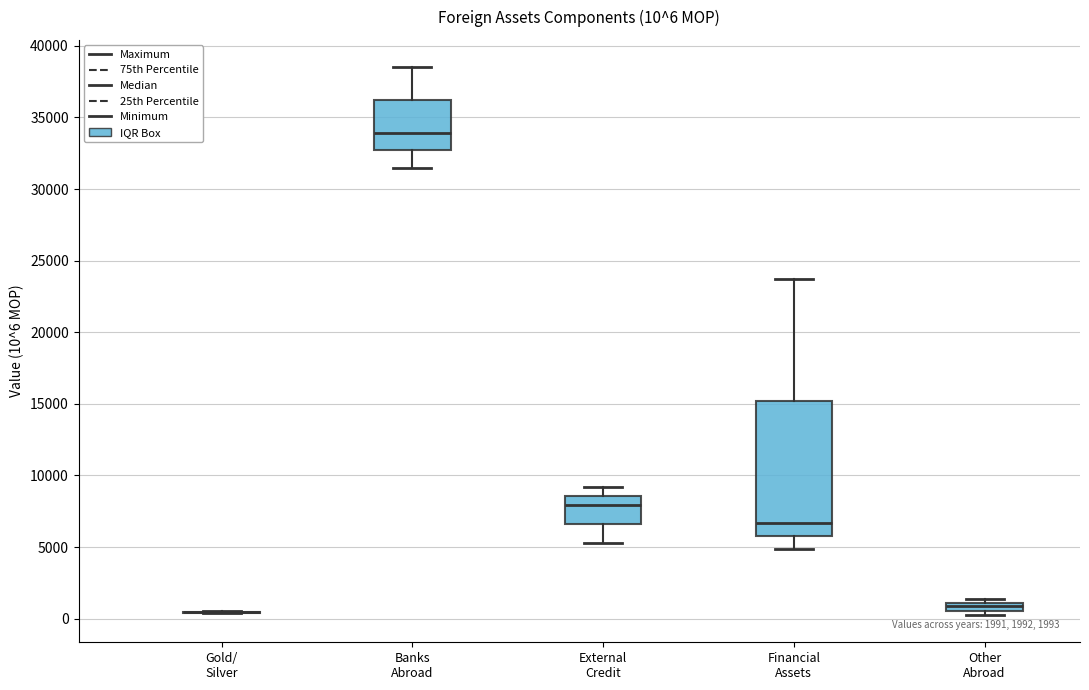

Which box is the tallest, from its lower edge to its upper edge?

Financial Assets